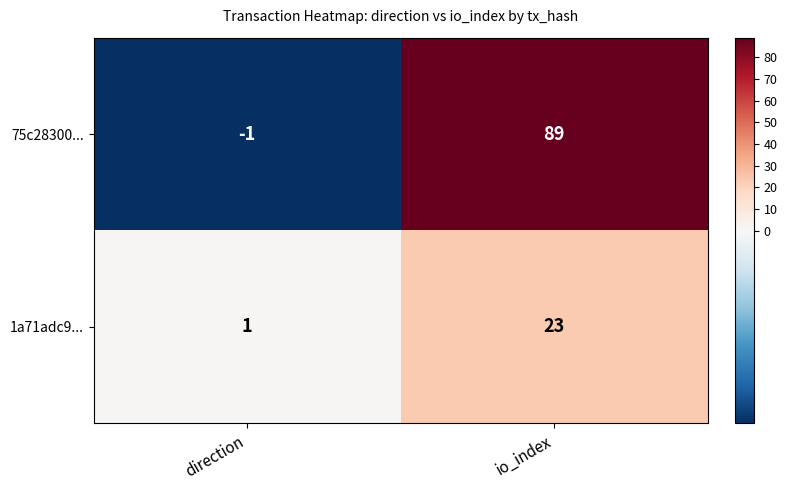

At which label is 1a71adc9... closest to 12?

direction